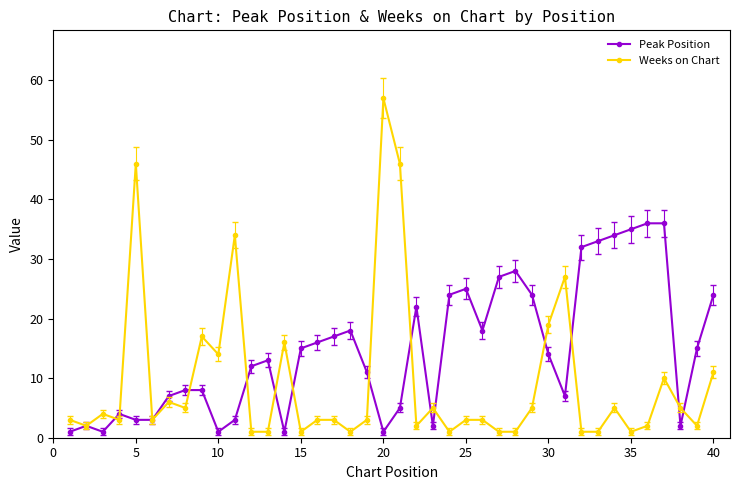

What is the average value of the Weeks on Chart series?

9